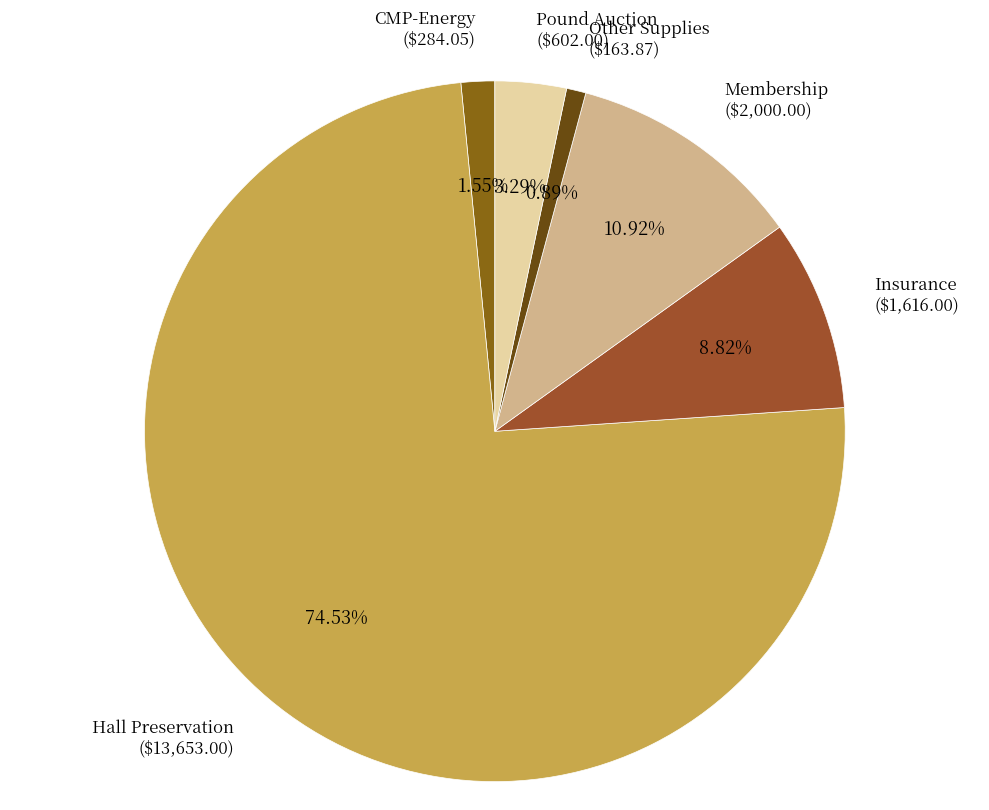

What is the majority slice?

Hall Preservation